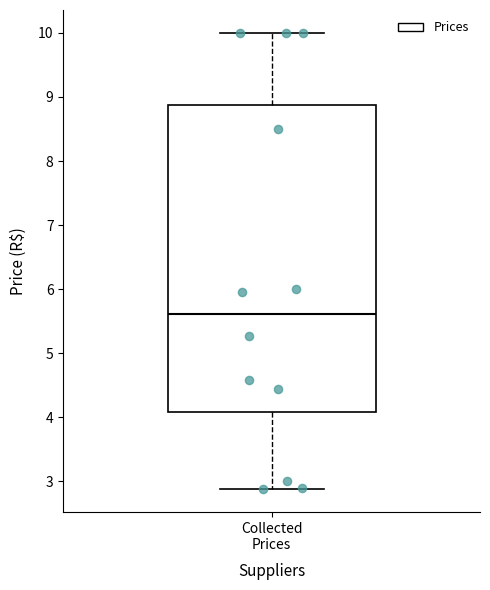

Where does the lower whisker of the box for Collected Prices end on the y-axis? The values are not printed on the chart, so give them approximately, as read against the axis.

2.9